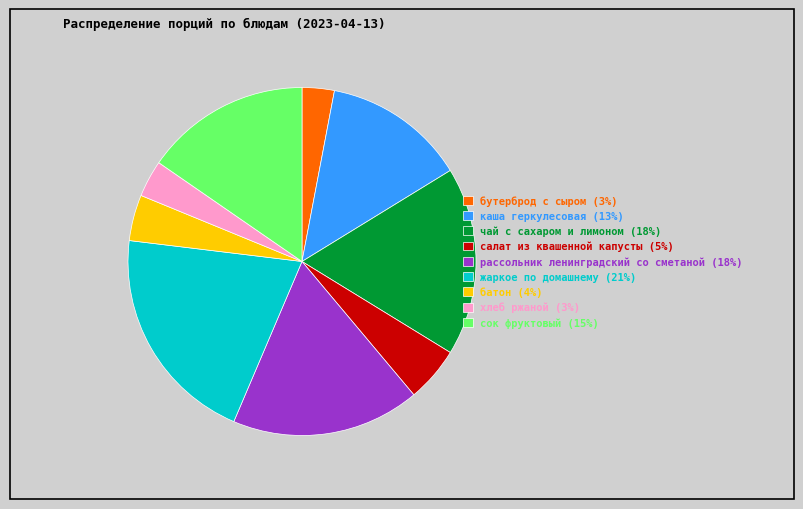

Is there a majority slice in this chart?

No